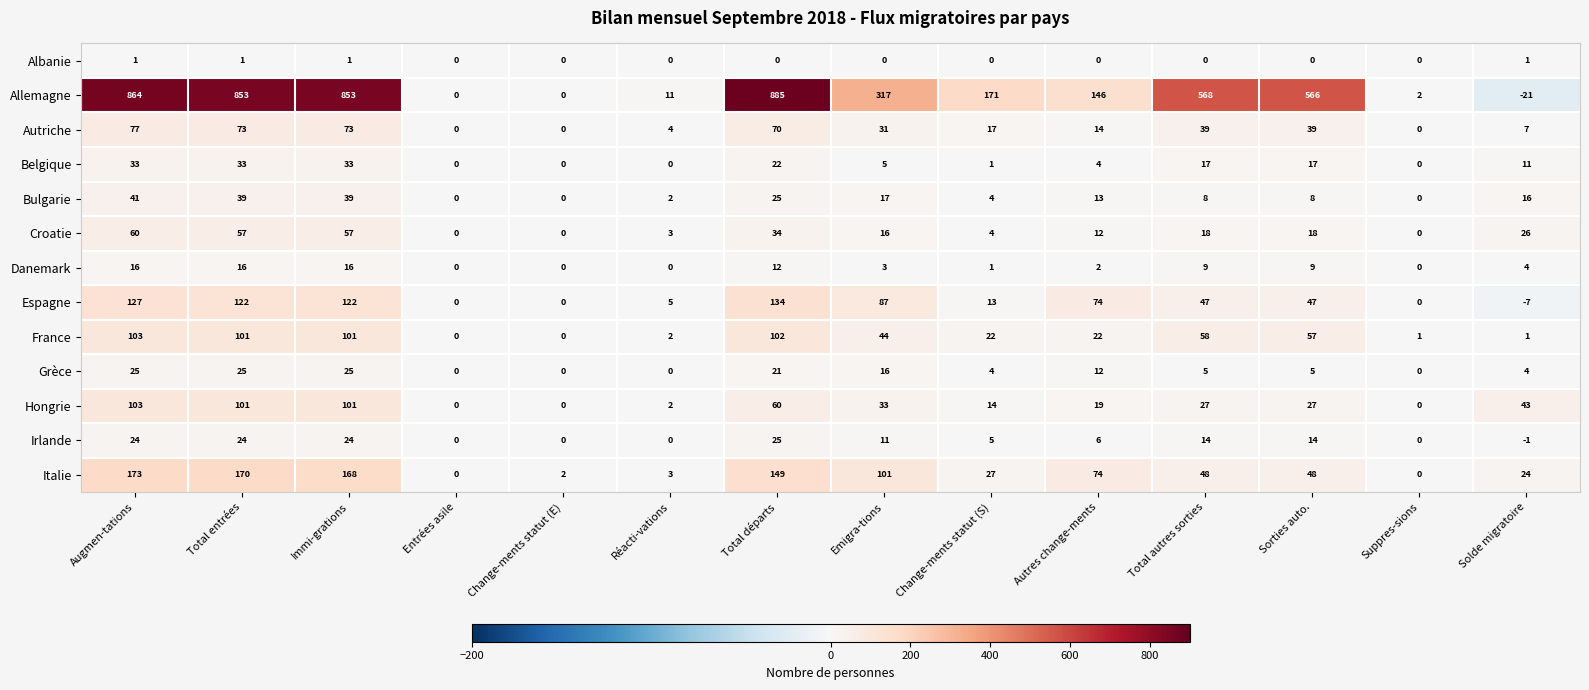

What value does the Hongrie series have at Sorties auto.?

27